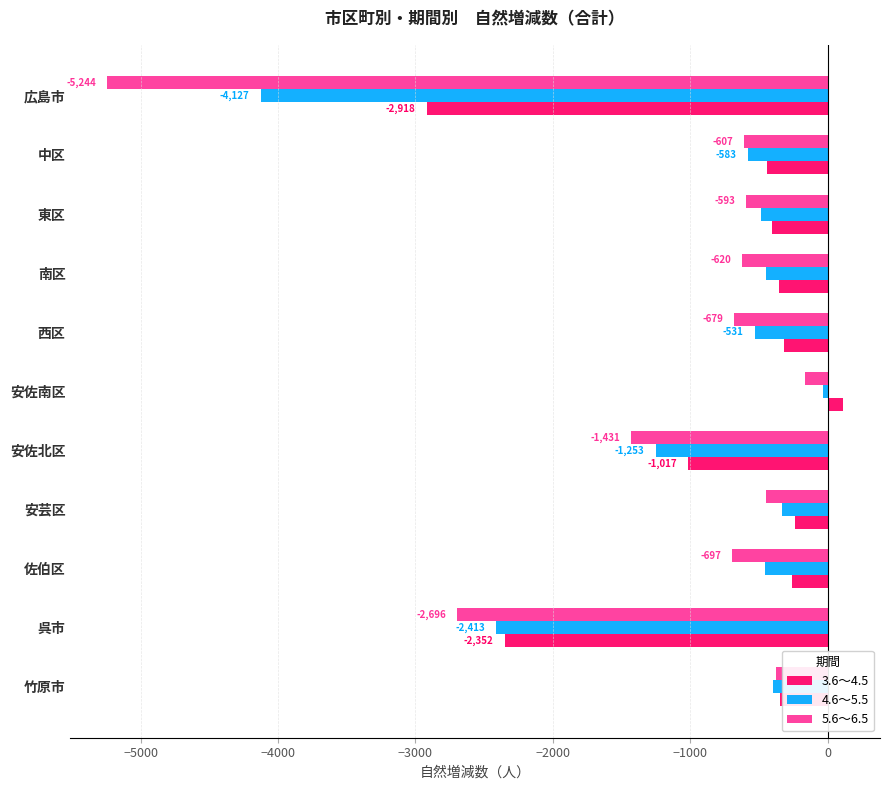

Which series has the widest spread of values?

5.6～6.5